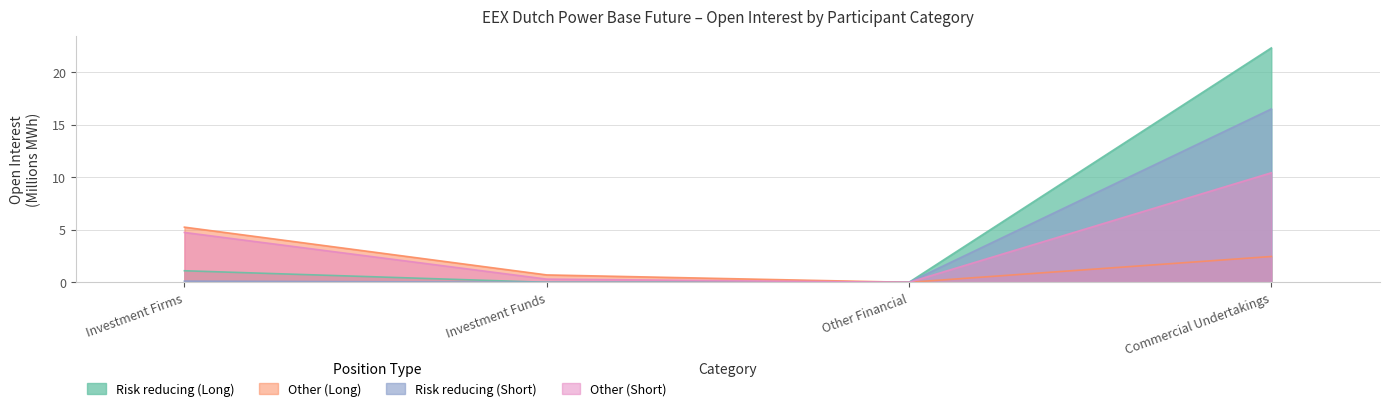

List the series in order of their peak value, lowest first.

Other (Long), Other (Short), Risk reducing (Short), Risk reducing (Long)